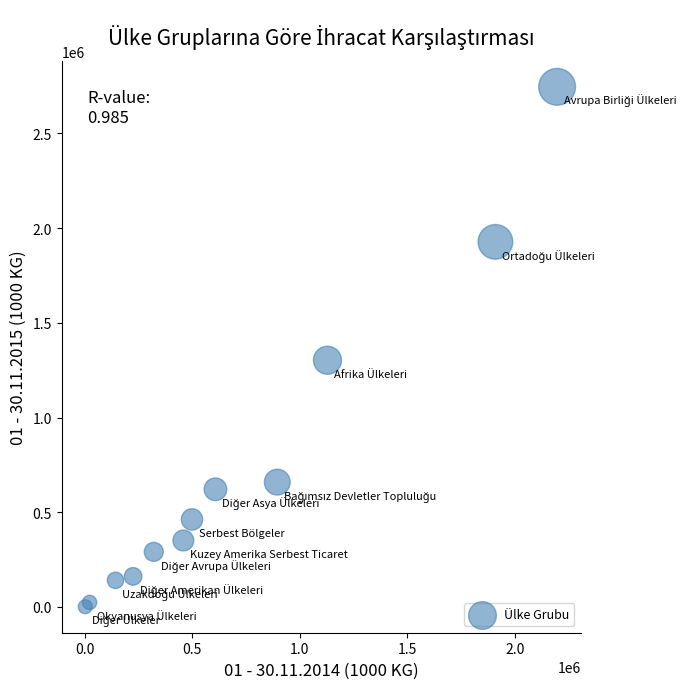

What Y value in the scatter plot is closest to 1373646?

1302512.1